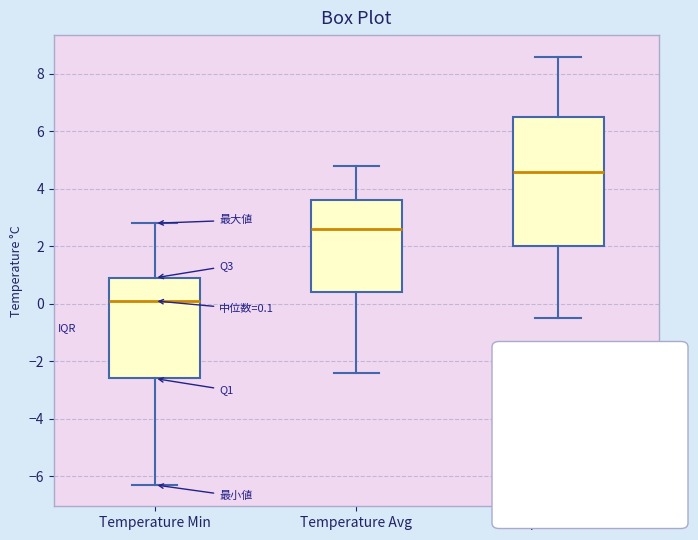

Which box's median line is the highest?

Temperature Max